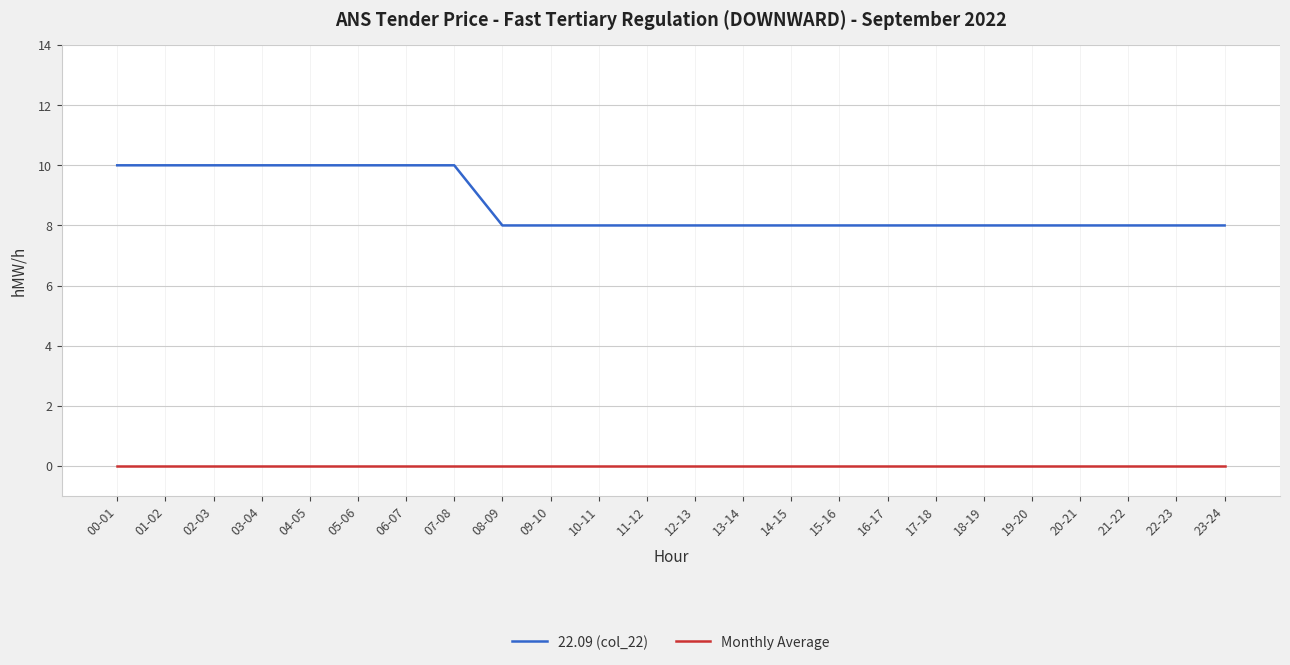

Which series has the widest spread of values?

22.09 (col_22)